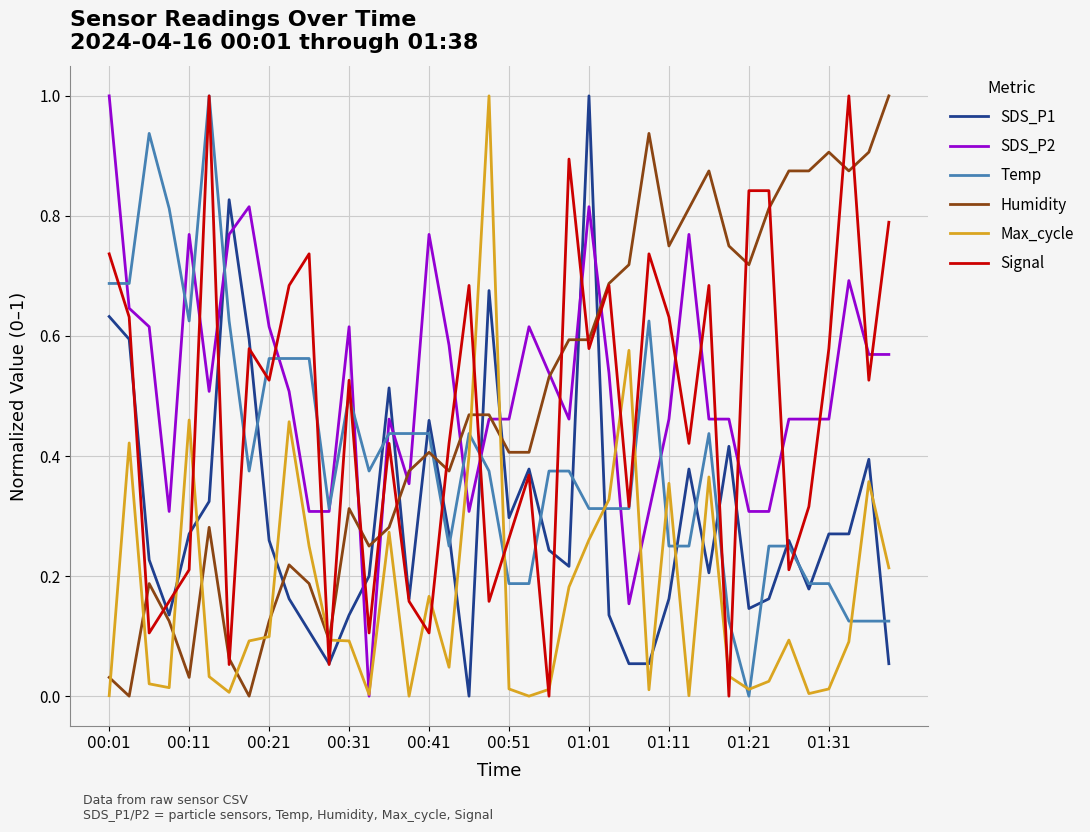

At how many categories does at least one series exceed 0?

40